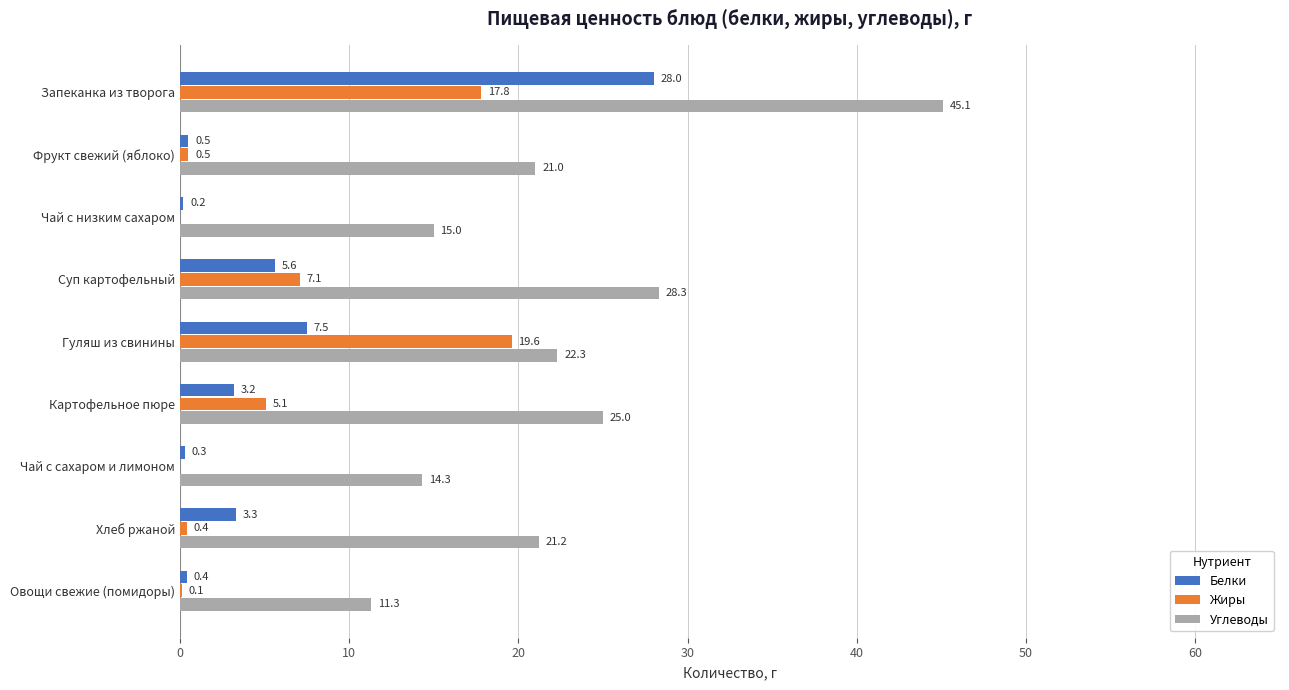

The Белки series shows 3.3 at Хлеб ржаной. True or false?

True